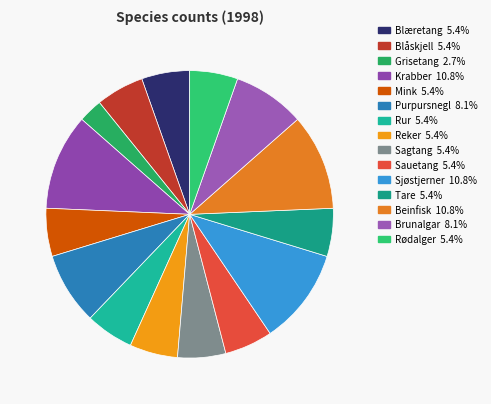

Does any single category account for the majority?

No